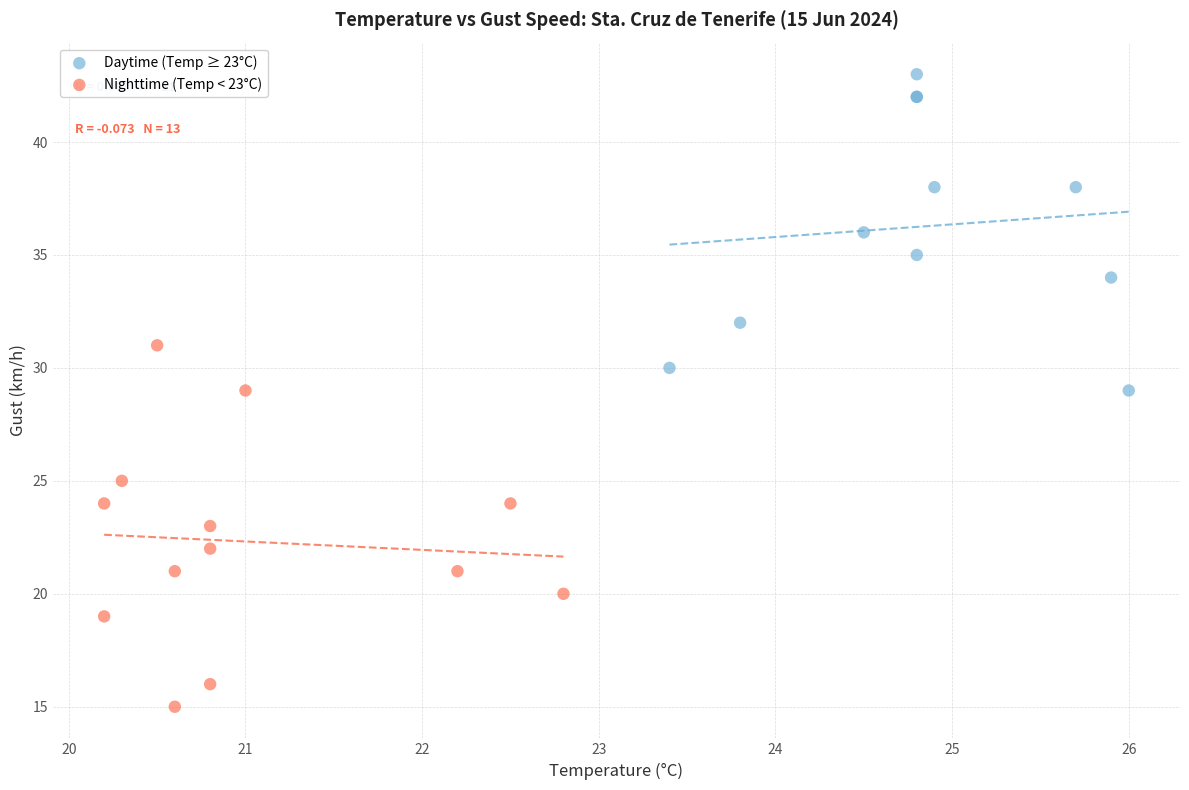

Which series has the largest Y range (max minus min)?

Nighttime (Temp < 23°C)